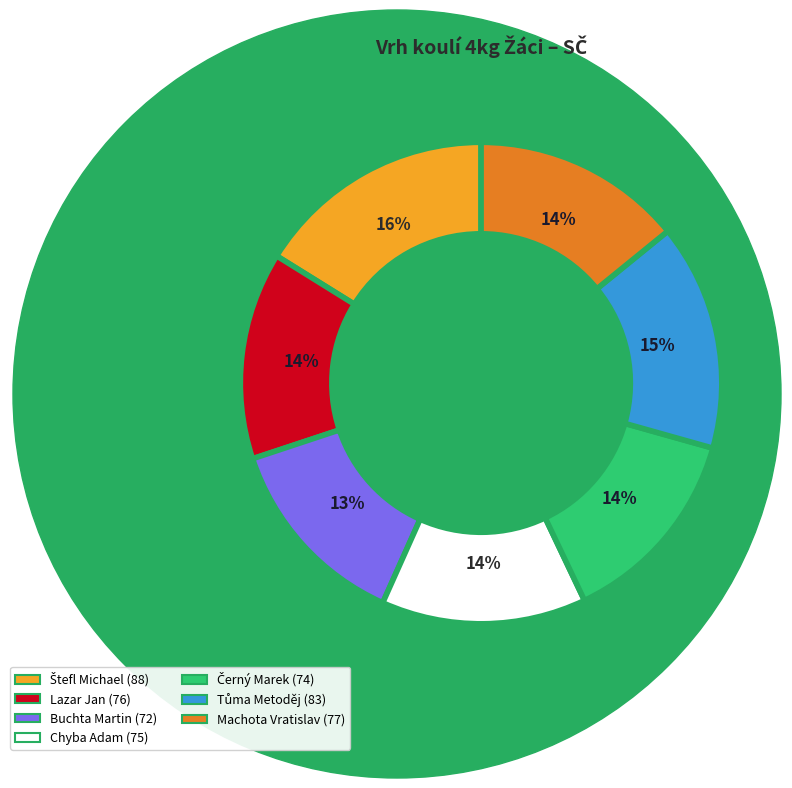

To the nearest percent, what portion does Chyba Adam represent?

14%